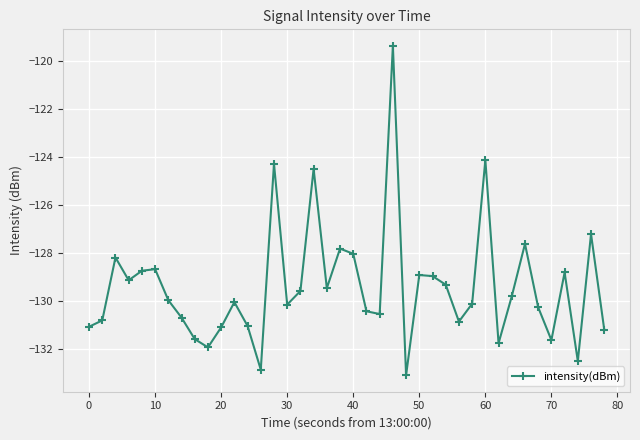

What is the sum of all values?

-5176.4